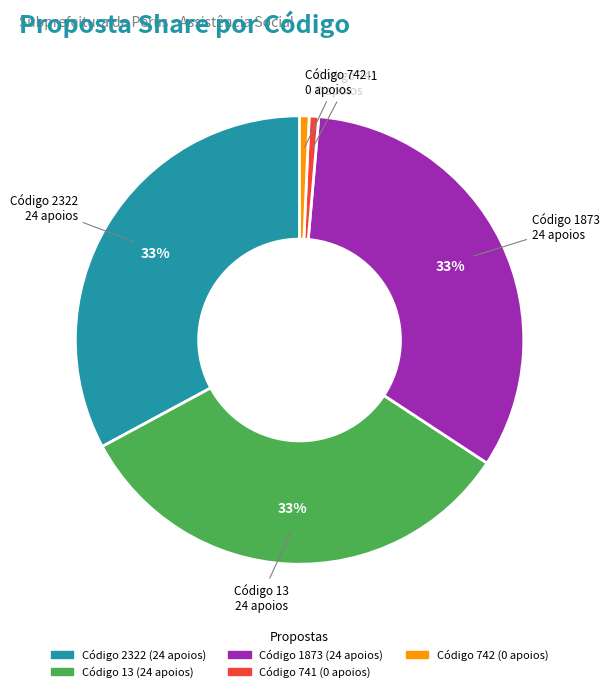

Is there any slice that represents more than half of the pie?

No